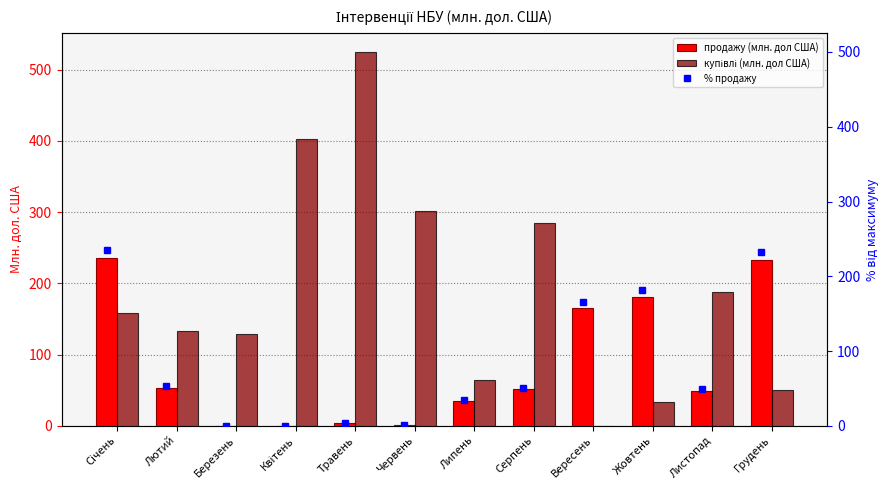

The value of продажу (млн. дол США) at Січень is 51.8. True or false?

False